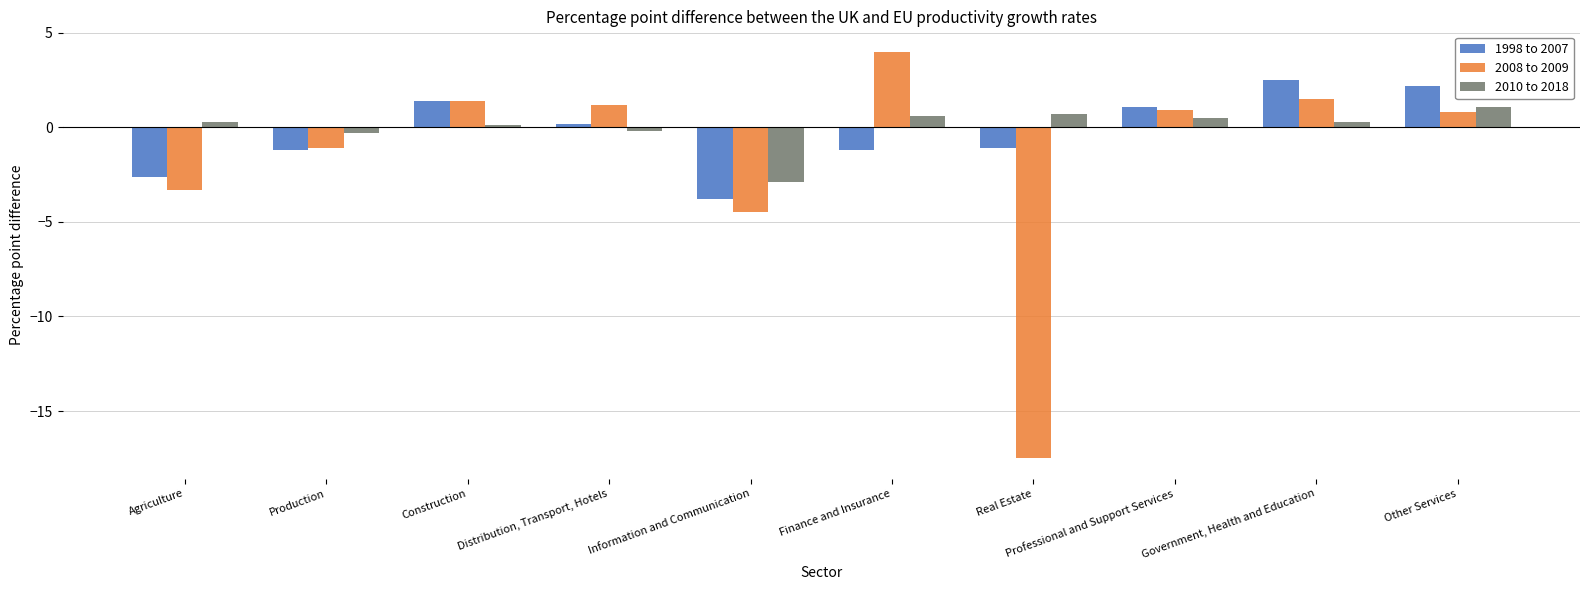

How many bars are there in total?

30